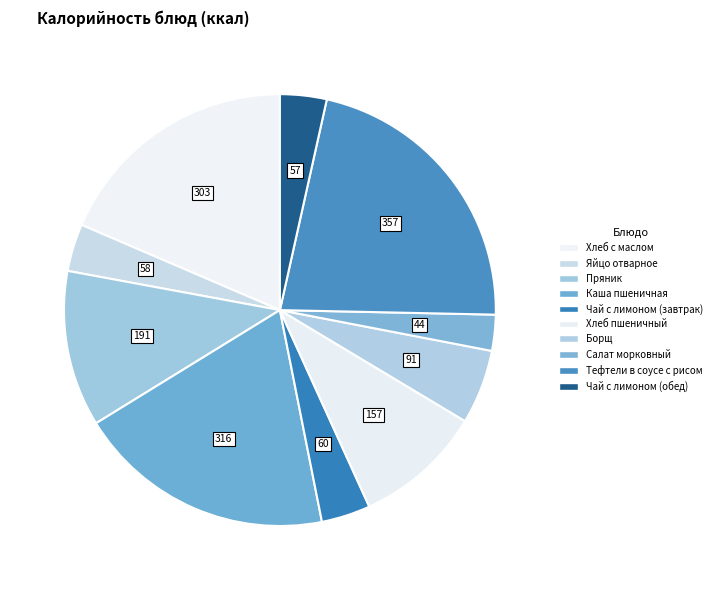

Which category has the biggest portion of the pie?

Тефтели в соусе с рисом